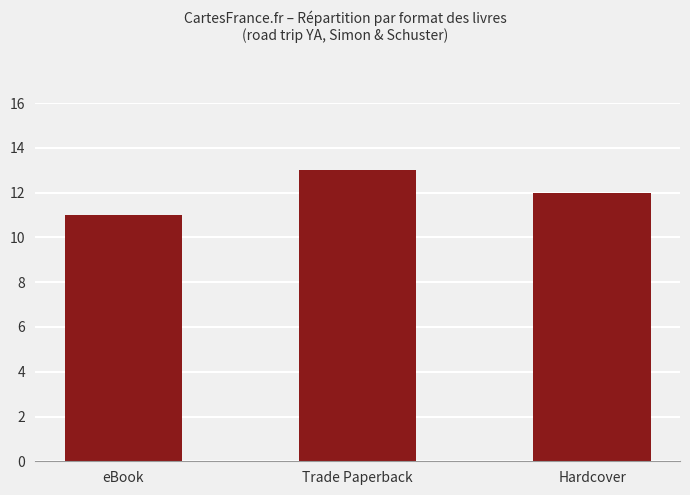

True or false: the data shows 4 at Hardcover.

False